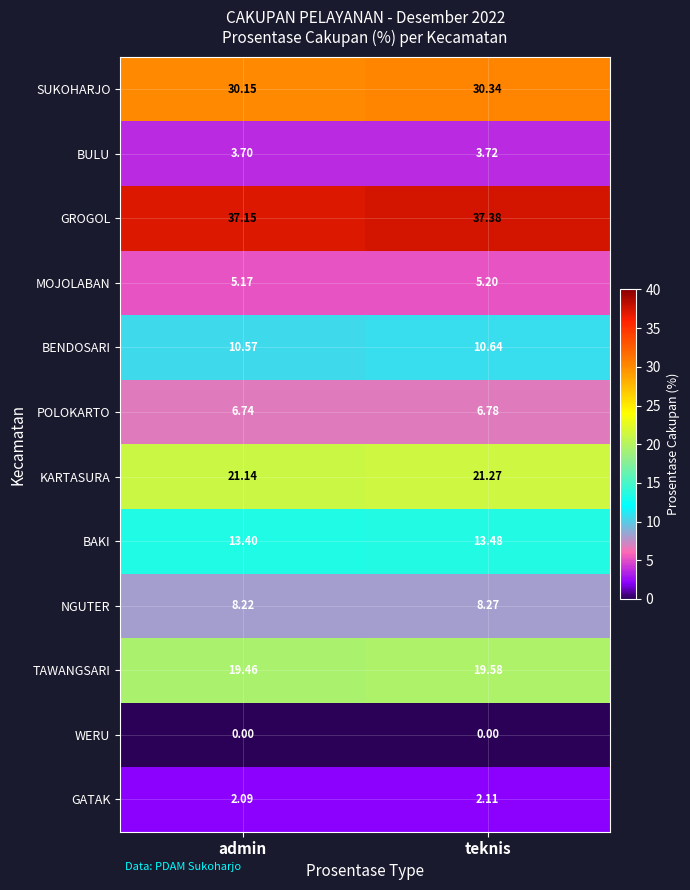

At which label is SUKOHARJO closest to 30?

admin